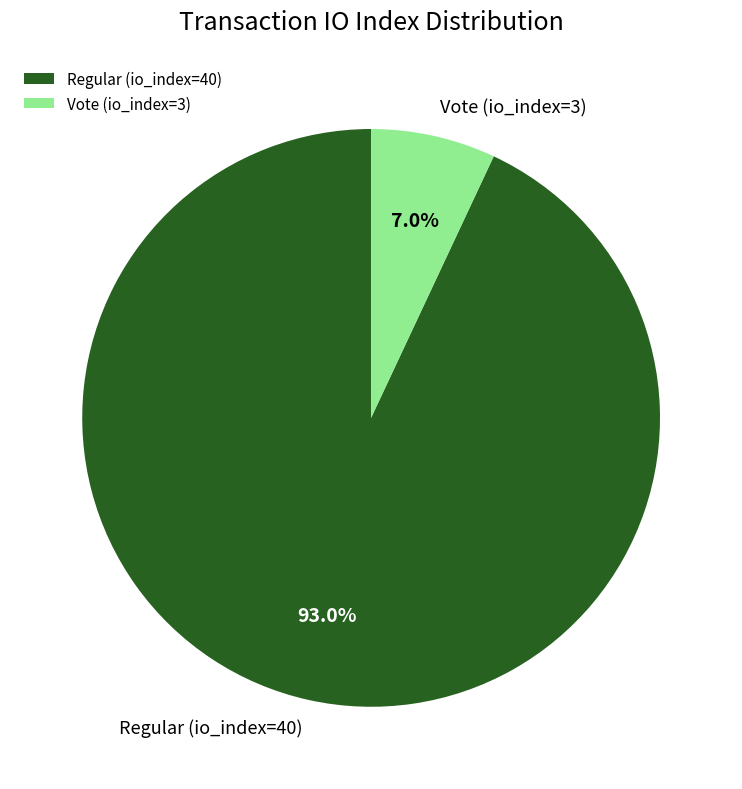

To the nearest percent, what is the difference between the Regular (io_index=40) and Vote (io_index=3) slice percentages?

86%